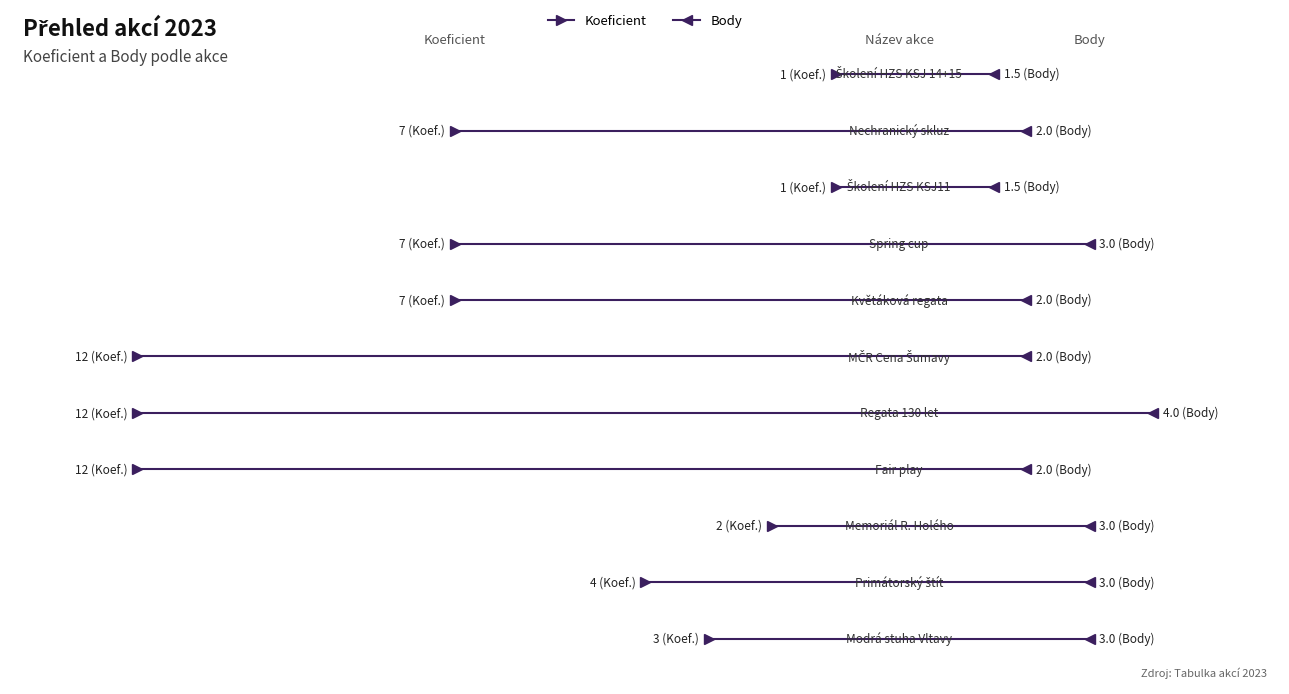

Read the Body value at Nechranický skluz.

2.0